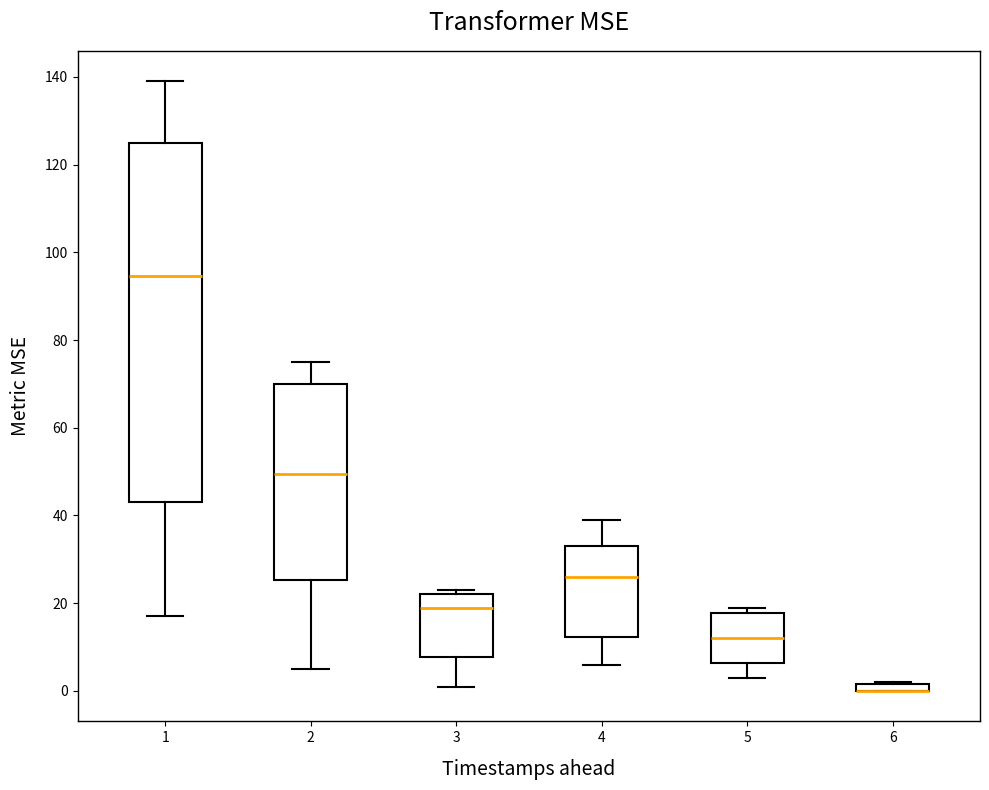

Comparing the boxes themselves (not the whiskers), which one is the tallest?

1